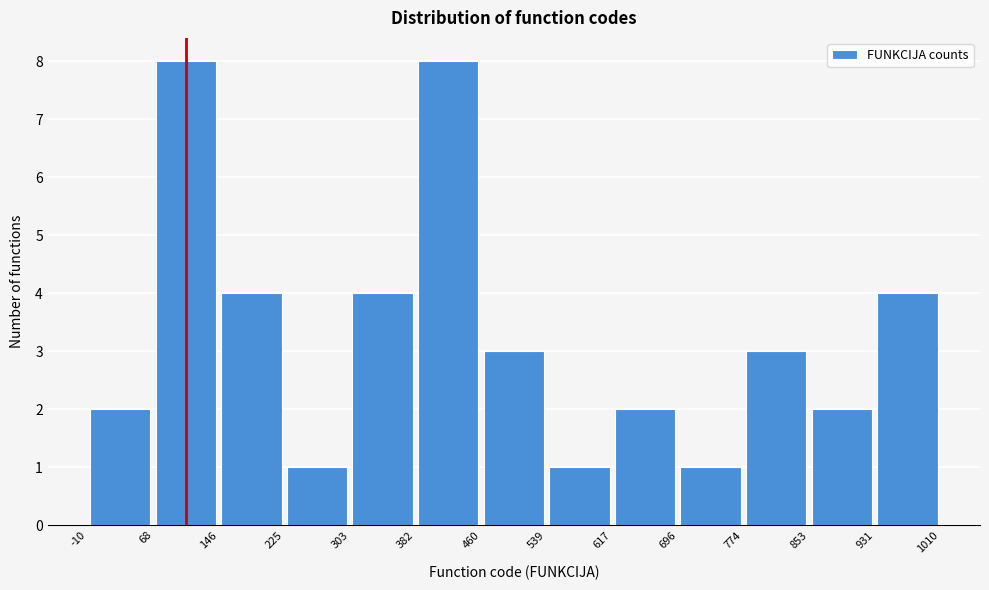

What is the height of the bar covering 225 to 303 on the x-axis? The values are not printed on the chart, so give them approximately, as read against the axis.

1